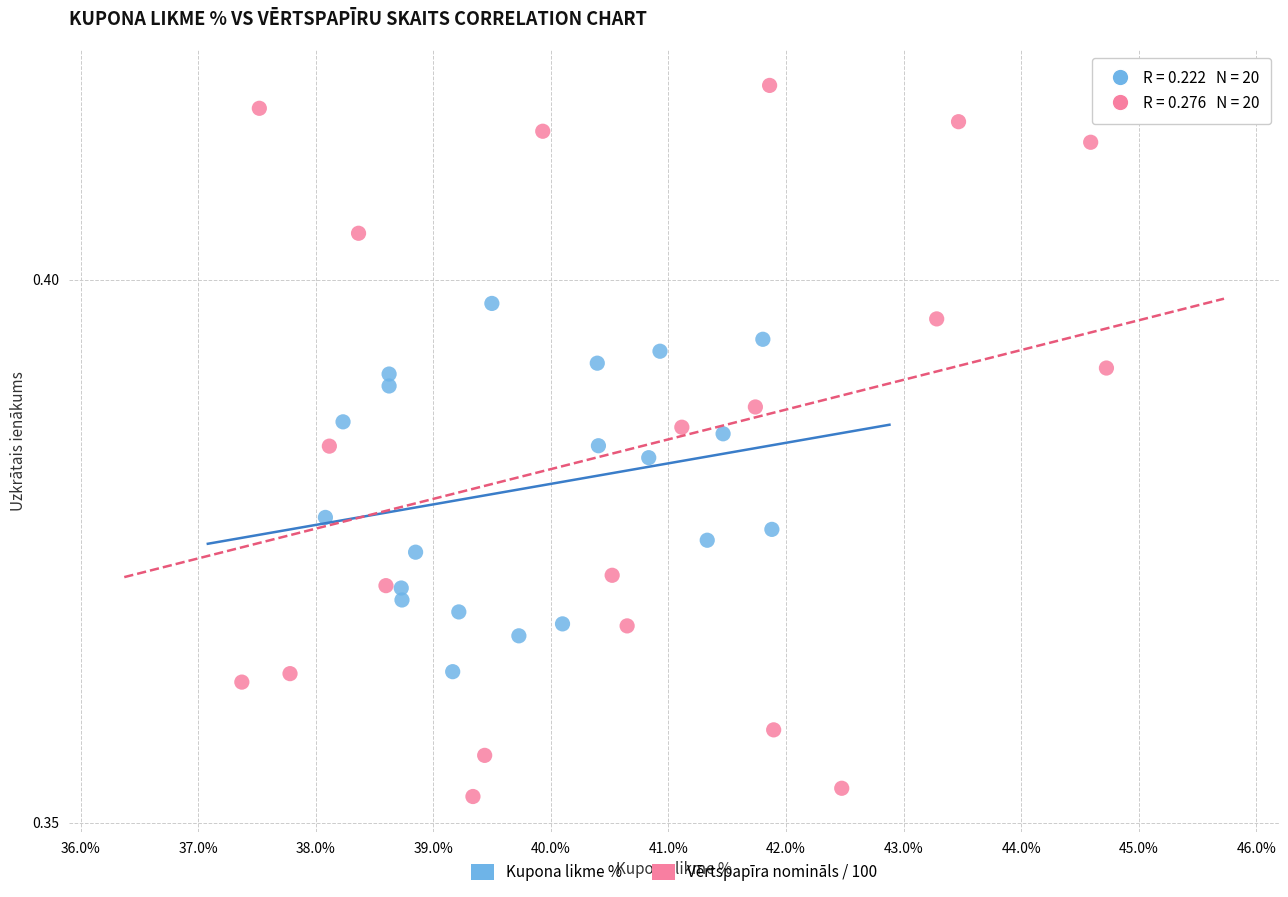

Which series contains the lowest Y value?

Vērtspapīra nomināls / 100